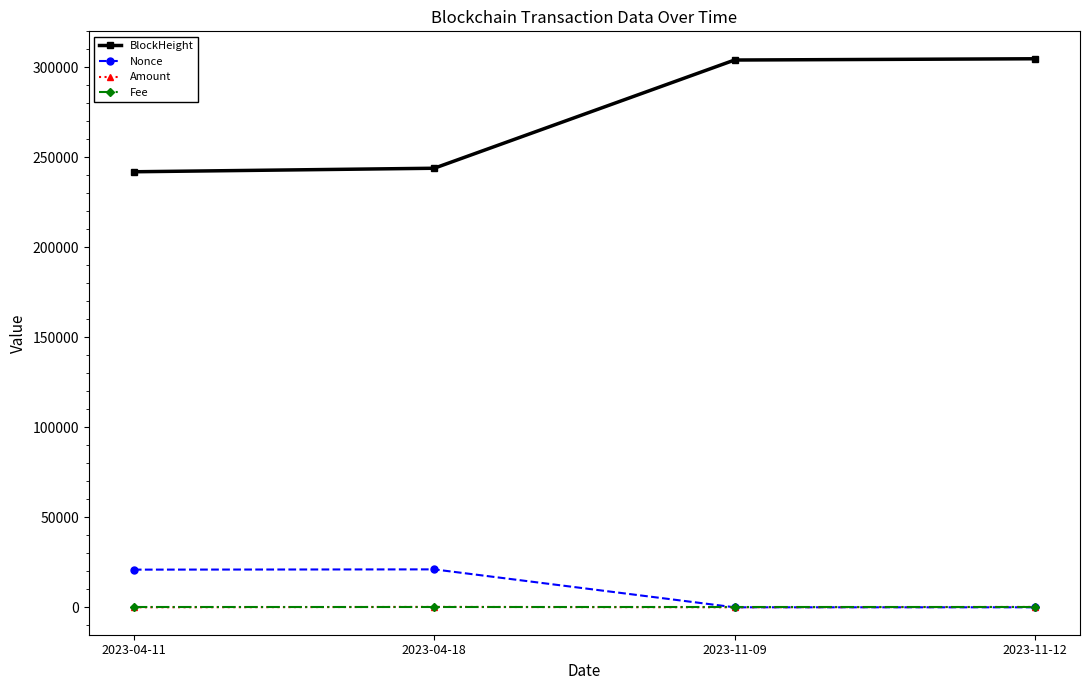

True or false: BlockHeight and Amount cross at least once.

False